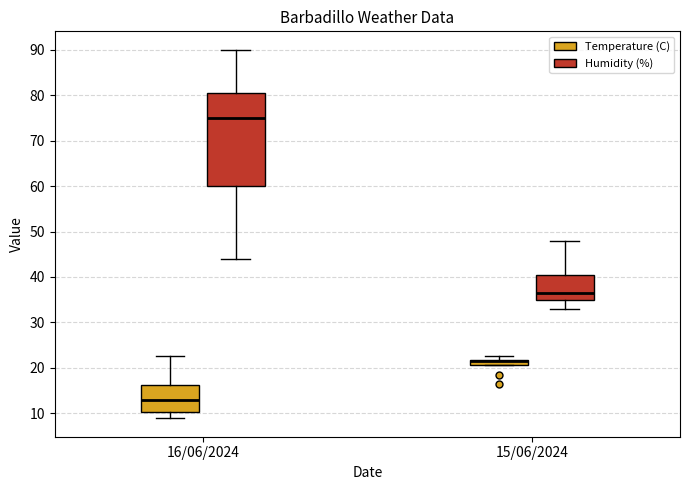

Comparing the boxes themselves (not the whiskers), which one is the tallest?

16/06/2024 (Humidity (%))